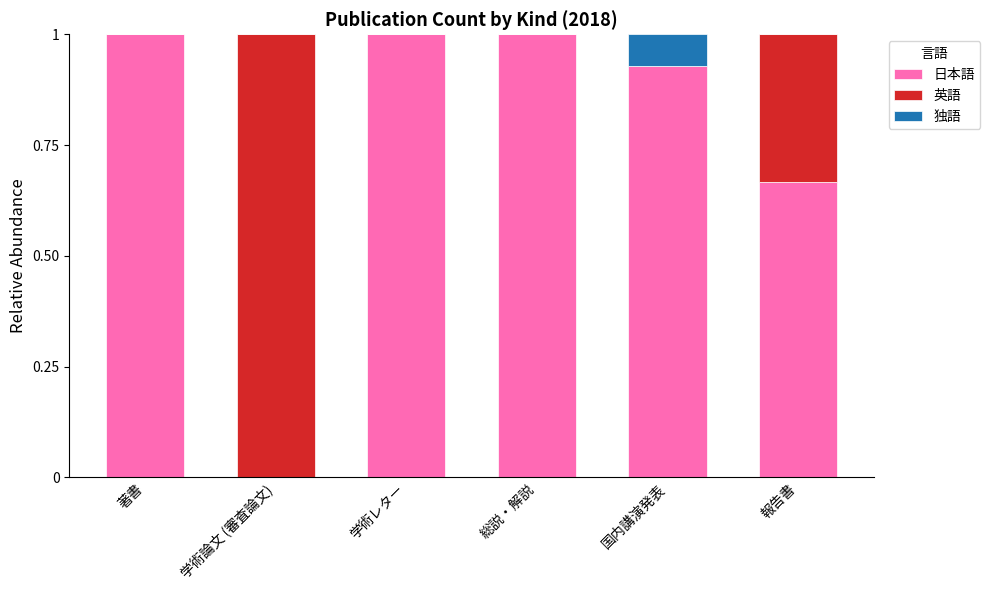

What is the total value across all series at 総説・解説?

1.0